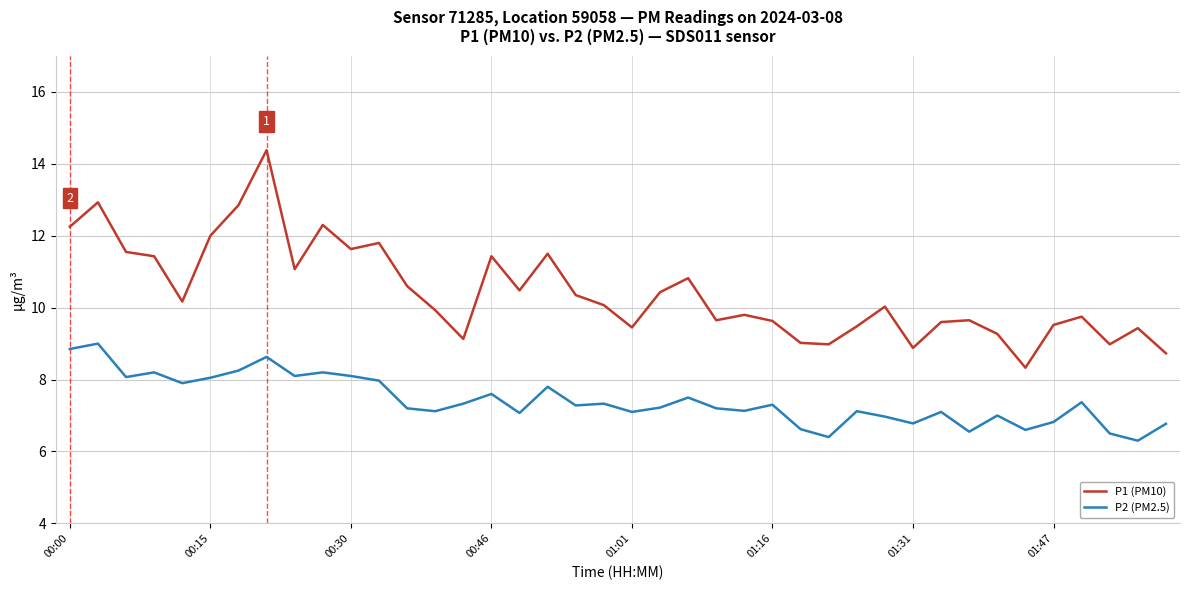

Which series has the largest total across all categories?

P1 (PM10)